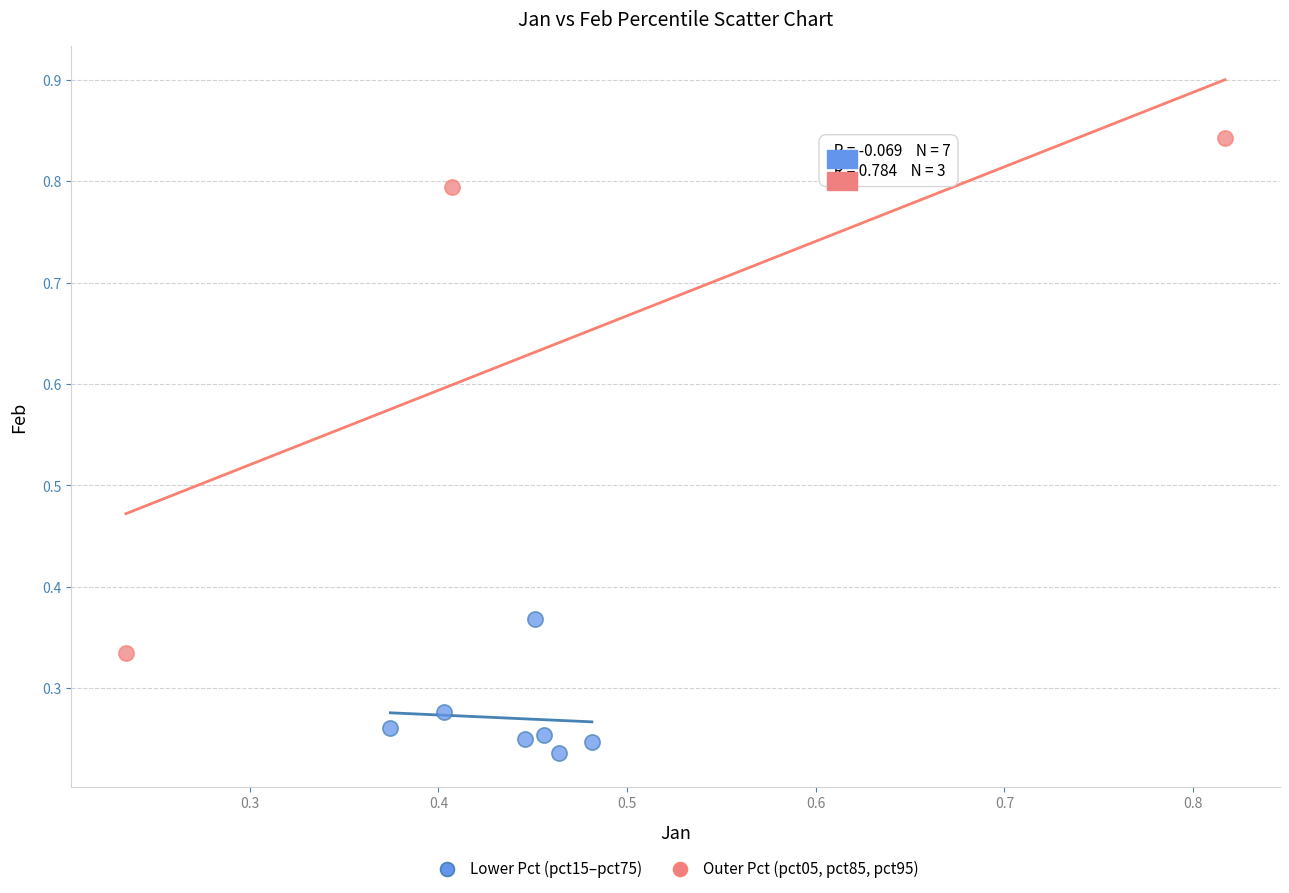

Which series has the widest spread of Y values?

Outer Pct (pct05, pct85, pct95)